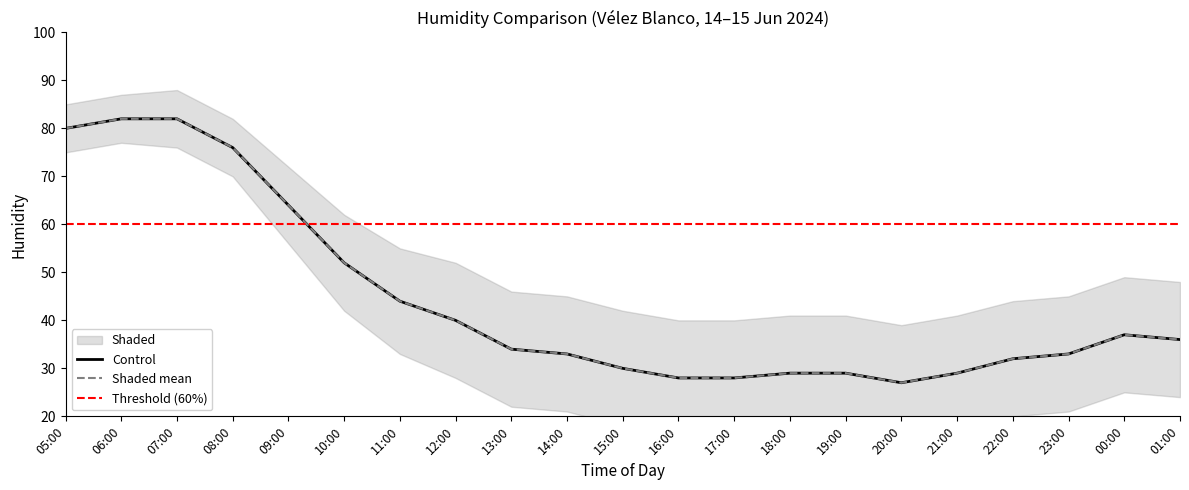

Is this an area chart (filled region under the line)?

No